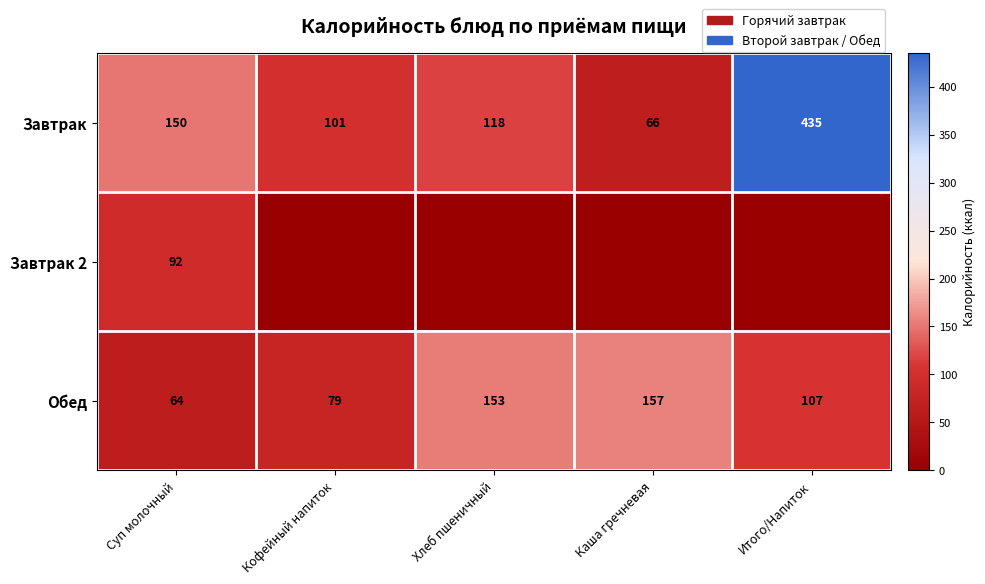

What is the difference between the maximum and minimum values in the Обед series?

93